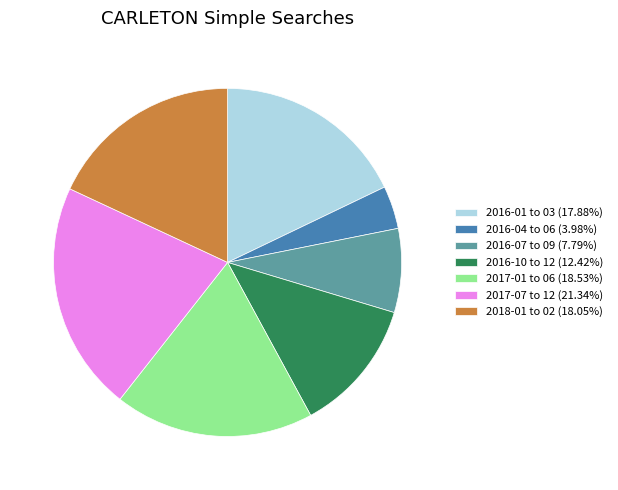

Approximately how many times larger is the value at 2016-04 to 06 (3.98%) compared to 2016-10 to 12 (12.42%)?

0.3